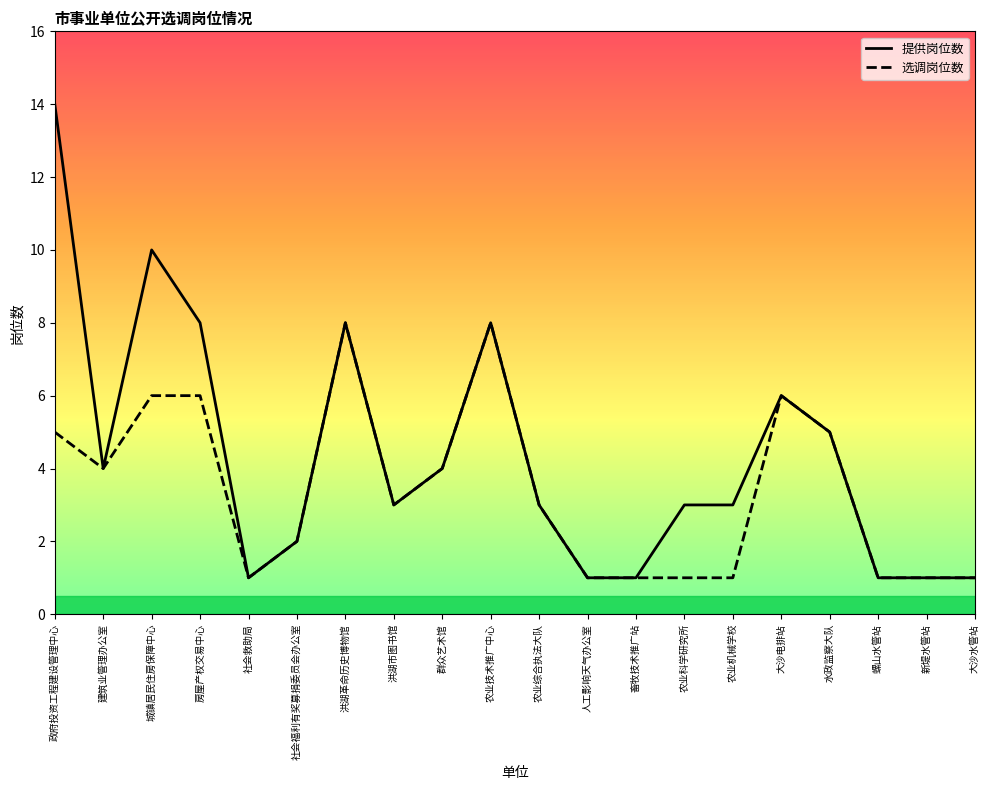

Reading right to left, transcribe all the data shown in this chart.

提供岗位数: 1	1	1	5	6	3	3	1	1	3	8	4	3	8	2	1	8	10	4	14
选调岗位数: 1	1	1	5	6	1	1	1	1	3	8	4	3	8	2	1	6	6	4	5